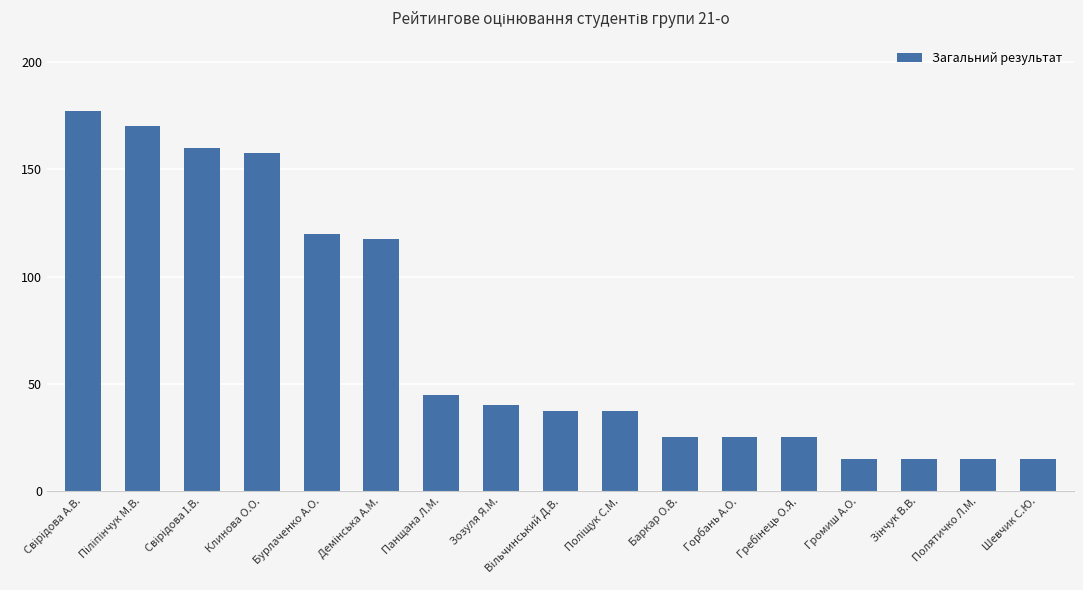

What is the label of the 10th bar from the right?

Зозуля Я.М.